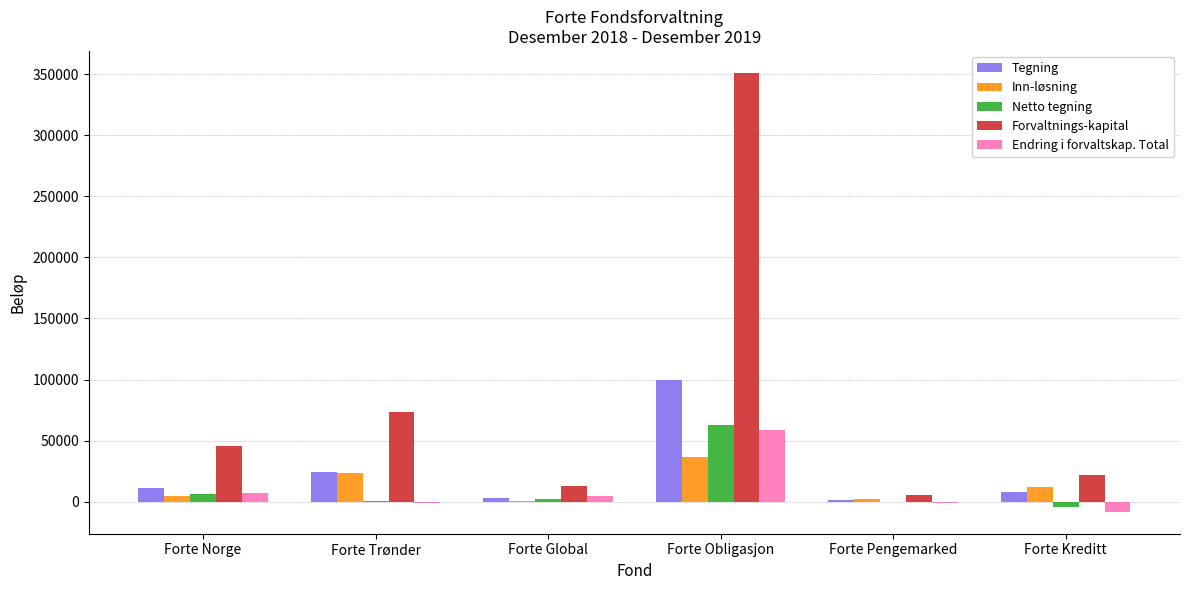

Which category has the highest value in the Tegning series?

Forte Obligasjon